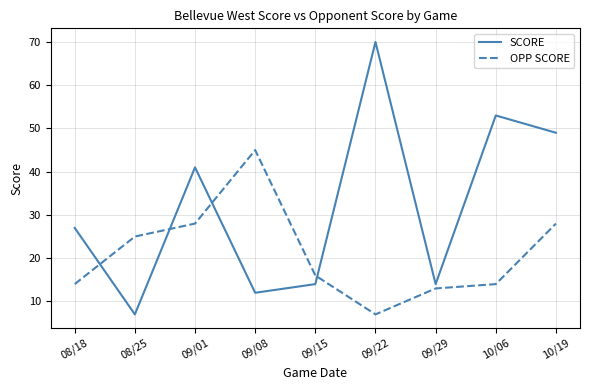

What is the difference between the second highest and second lowest values in the OPP SCORE series?

15